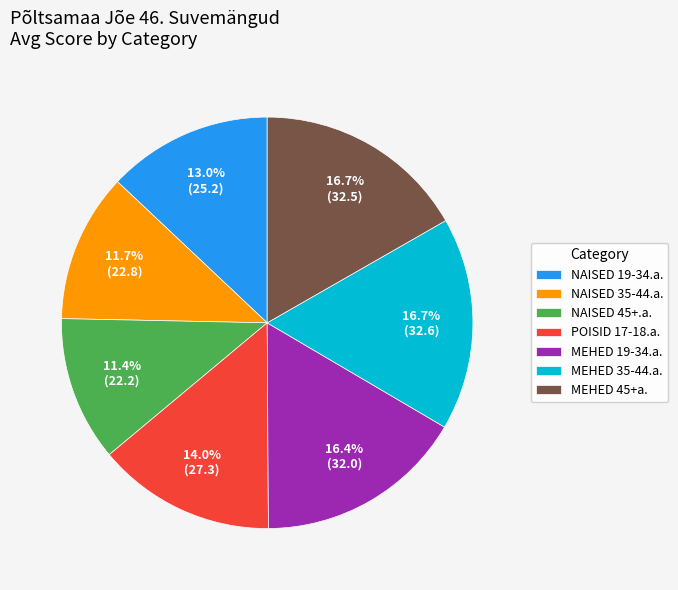

What portion of the pie excludes NAISED 35-44.a.?

88.3%